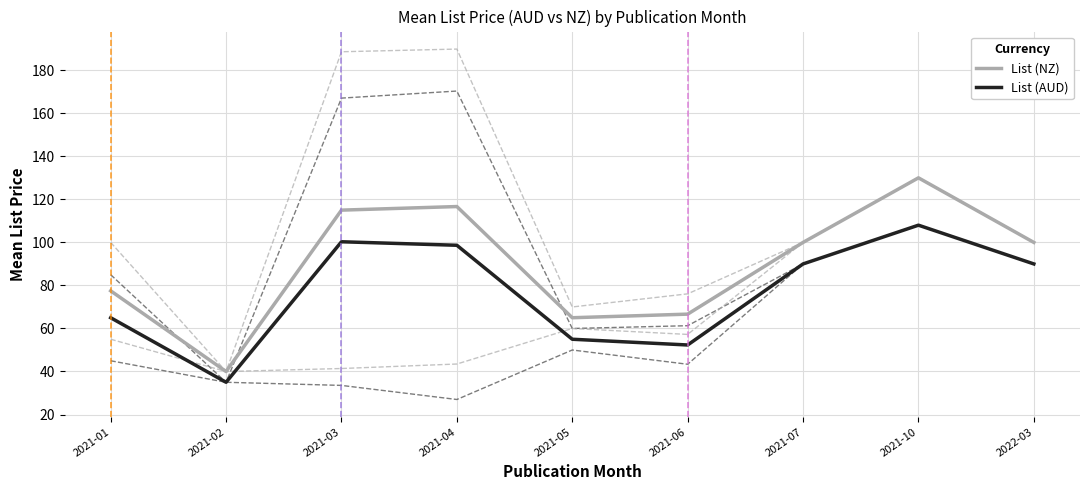

True or false: List (NZ) has a value of 77.5 at 2021-01.

True